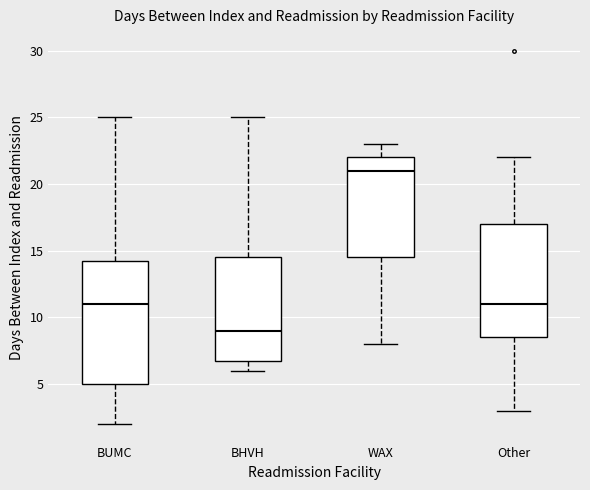

Reading left to right, read every box against the y-axis: the position of its median line, the range the box covers, and the ends of its whiskers. The values are not printed on the chart, so give them approximately, as read against the axis.

BUMC: median 11.0, box 5.0 to 14.5, whiskers 2.0 to 25.0
BHVH: median 9.0, box 7.0 to 14.5, whiskers 6.0 to 25.0
WAX: median 21.0, box 14.5 to 22.0, whiskers 8.0 to 23.0
Other: median 11.0, box 8.5 to 17.0, whiskers 3.0 to 22.0